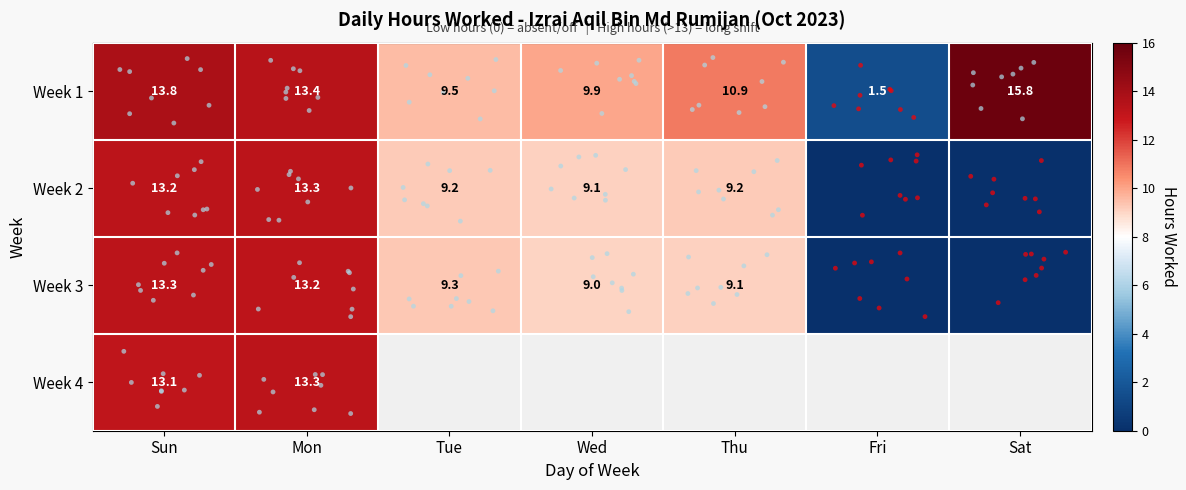

The value of Week 2 at Fri is 0.0. True or false?

True